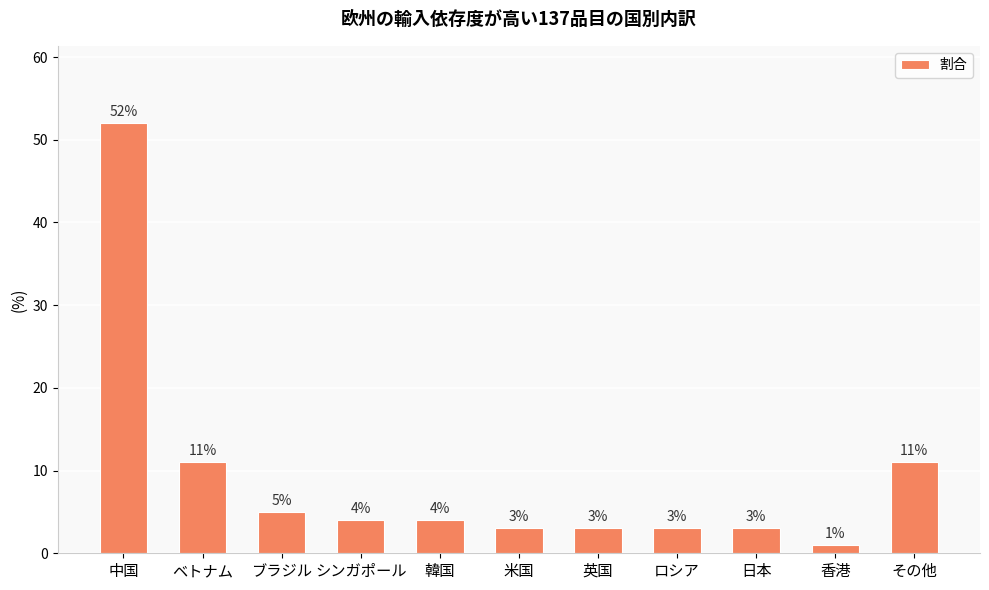

What is the label of the 8th bar from the right?

シンガポール